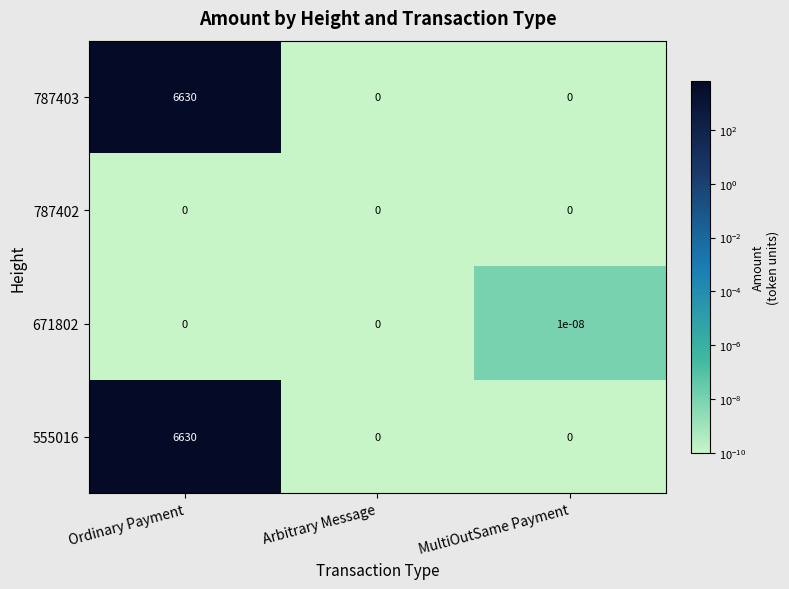

At which category is the sum across all series the highest?

Ordinary Payment